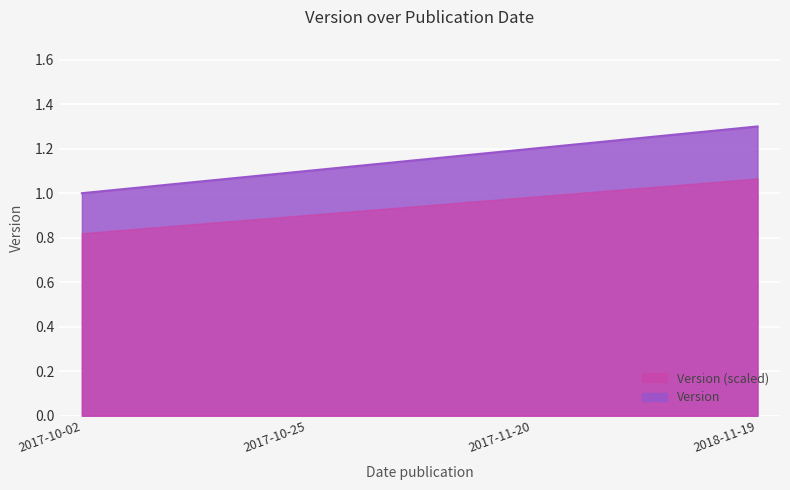

What is the difference between the second highest and minimum values?

0.2